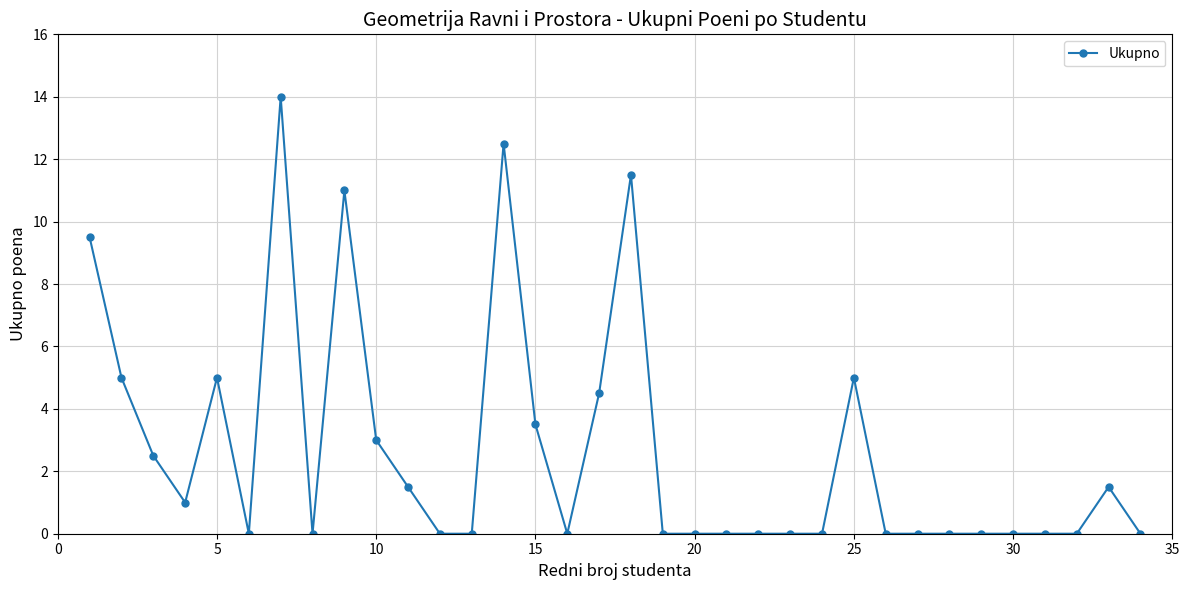

What is the difference between the second highest and minimum values?

12.5